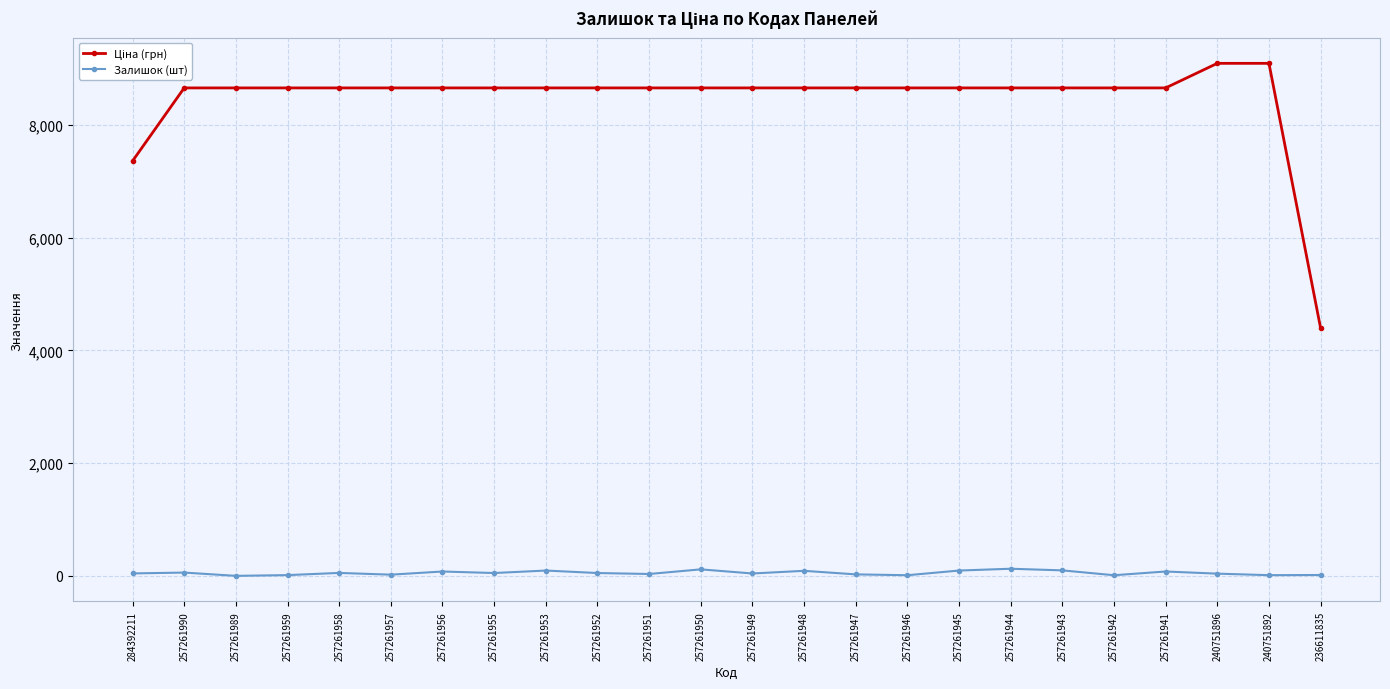

True or false: Залишок (шт) has more than 0 points higher than both neighbors.

True